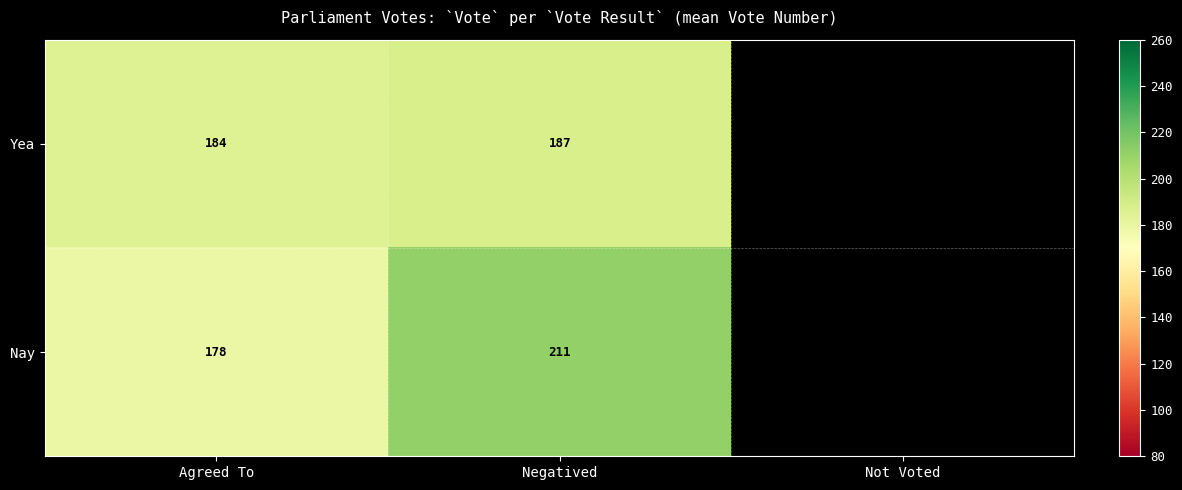

Which series has the widest spread of values?

Nay